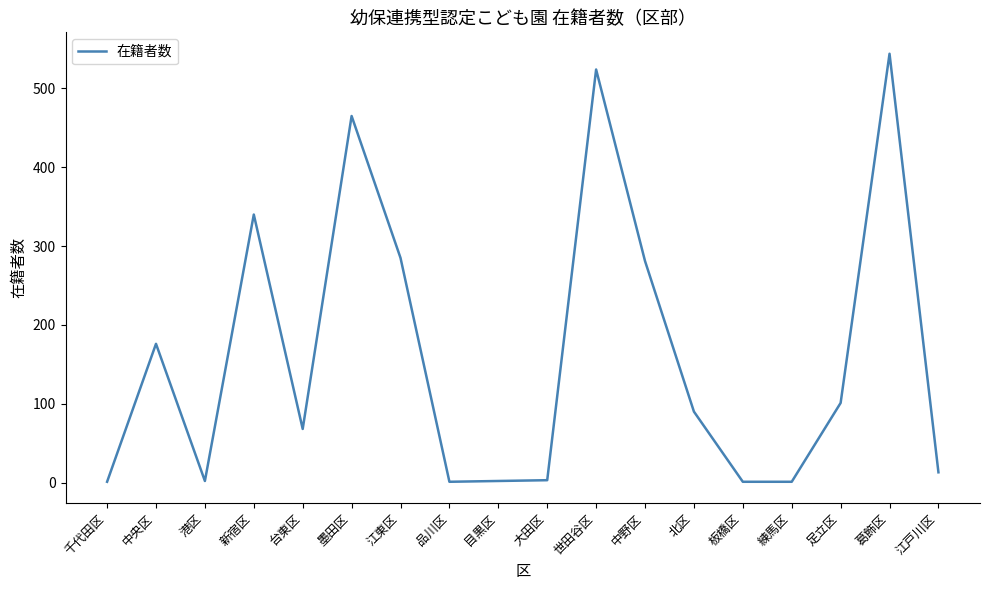

What is the difference between the maximum and minimum values?

543